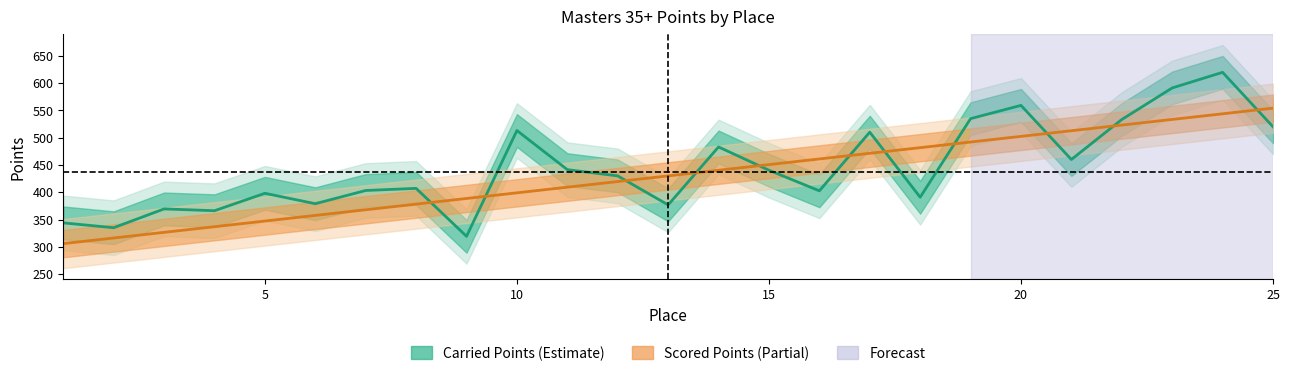

True or false: Scored Points has a value of 471.2 at 17.

True